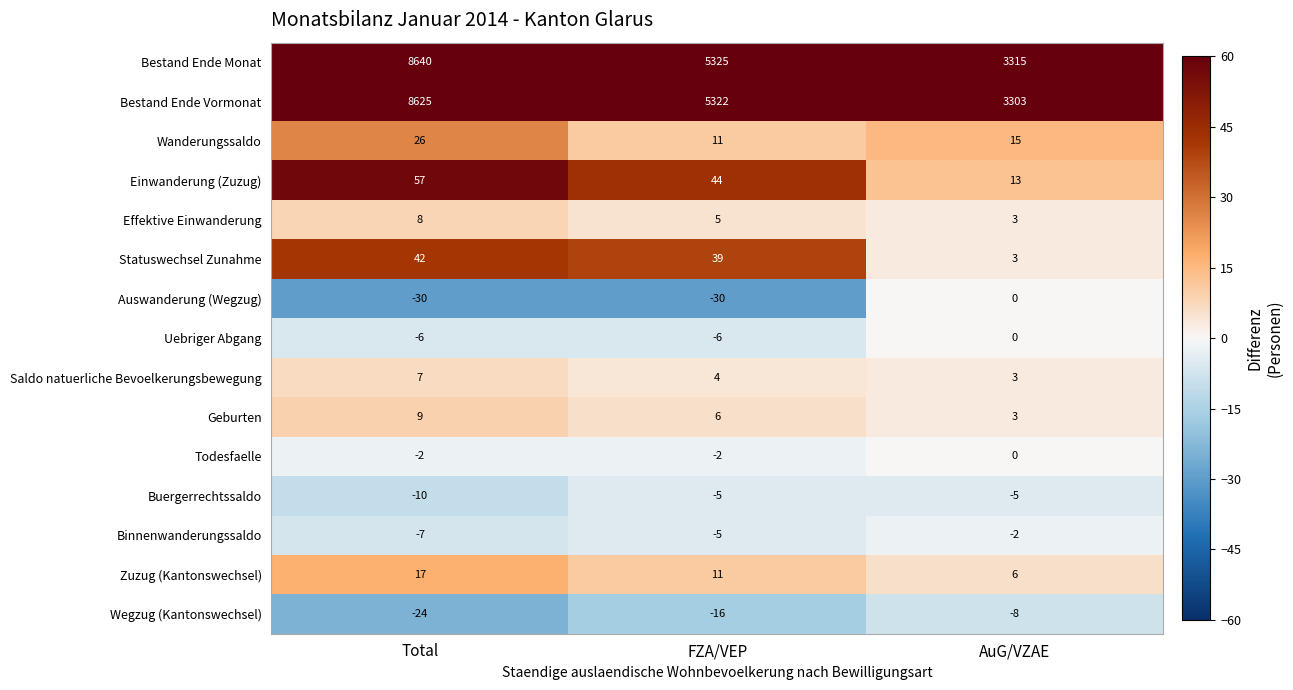

Which series has the widest spread of values?

Bestand Ende Monat